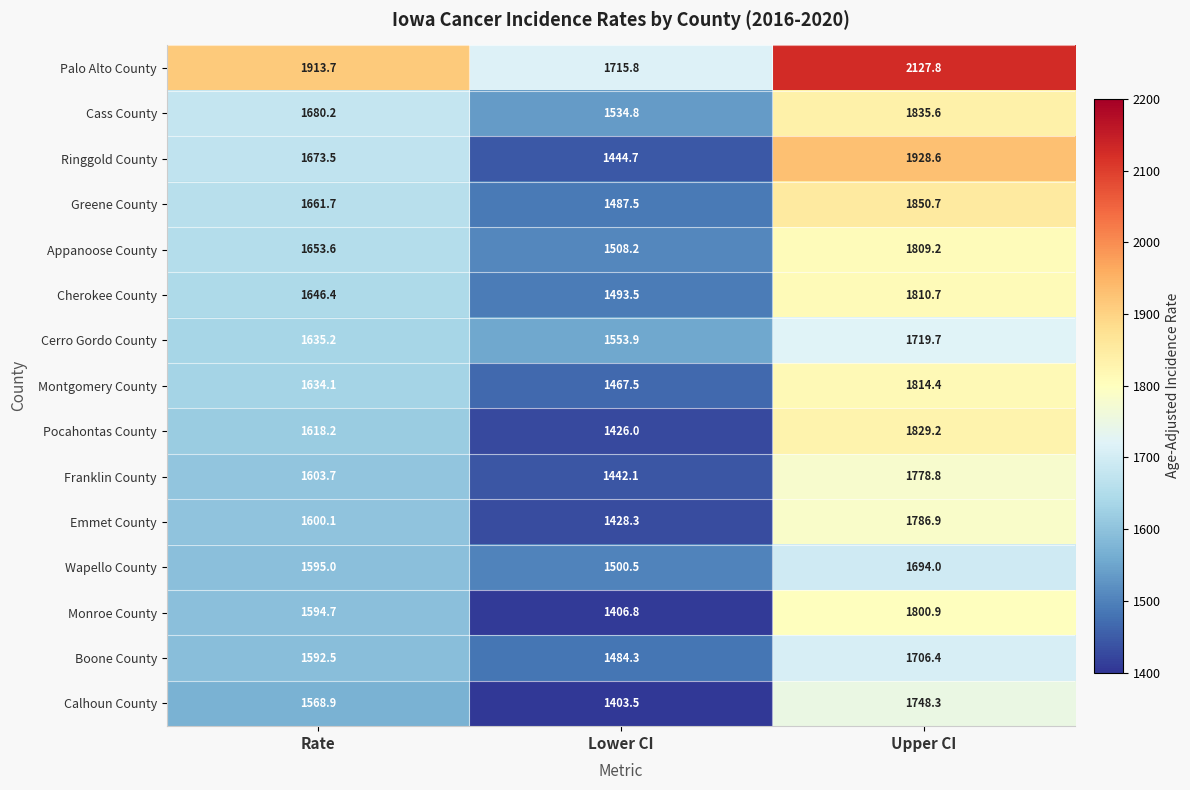

List the series in order of their peak value, lowest first.

Wapello County, Boone County, Cerro Gordo County, Calhoun County, Franklin County, Emmet County, Monroe County, Appanoose County, Cherokee County, Montgomery County, Pocahontas County, Cass County, Greene County, Ringgold County, Palo Alto County